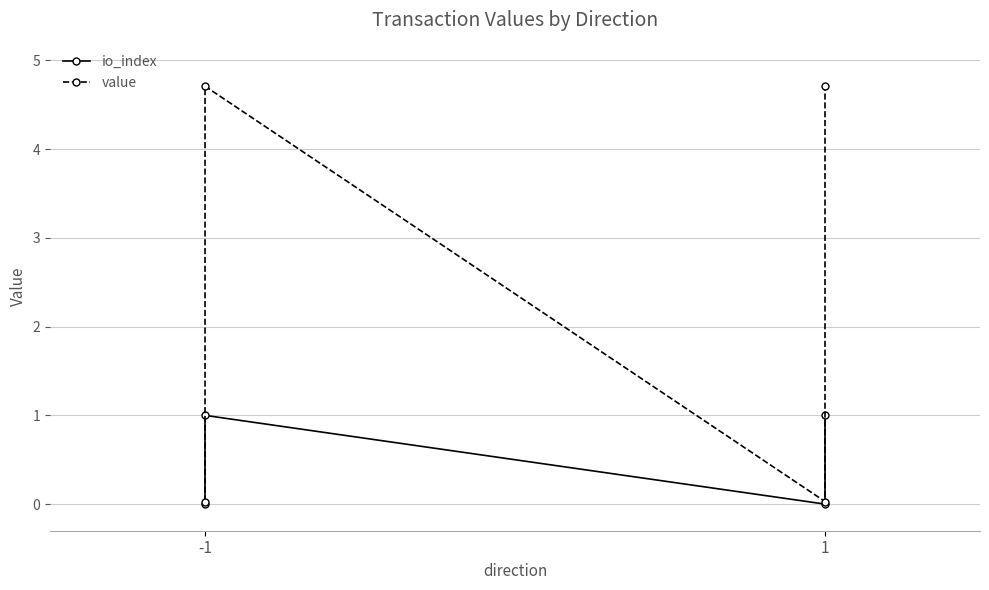

Reading right to left, transcribe all the data shown in this chart.

io_index: 1.0	0.0	1.0	0.0
value: 4.7	0.0	4.7	0.0